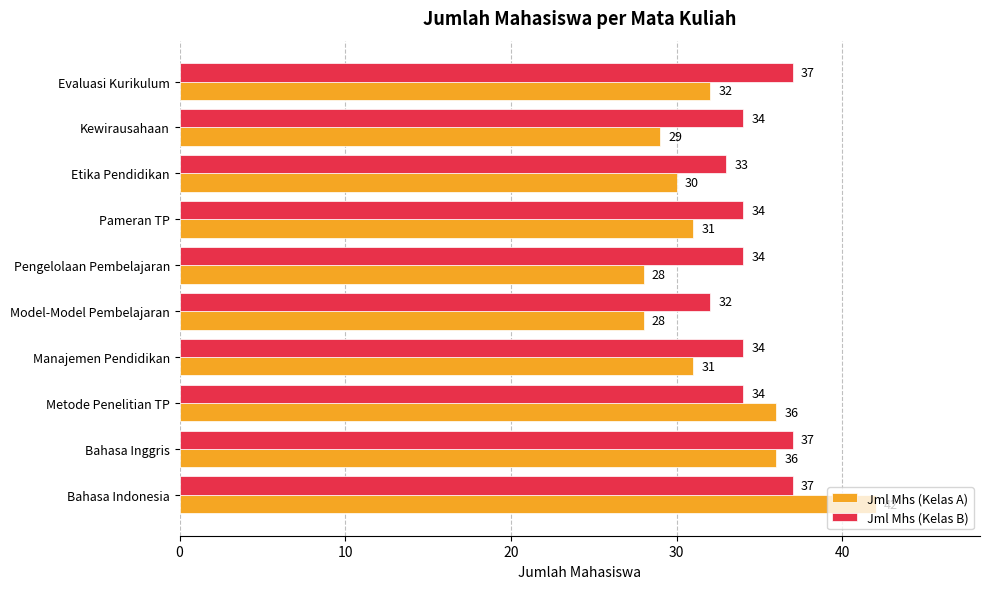

What is the sum of the Jml Mhs (Kelas B) values at Pengelolaan Pembelajaran and Model-Model Pembelajaran?

66